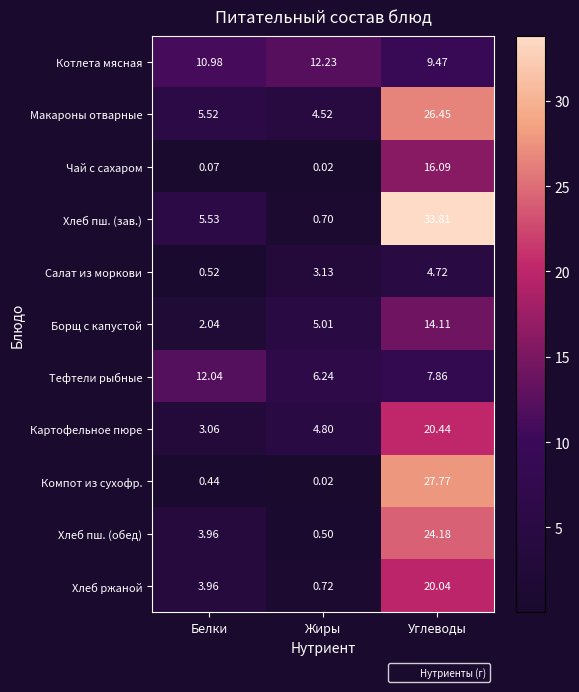

At which label is Компот из сухофр. closest to 13?

Белки